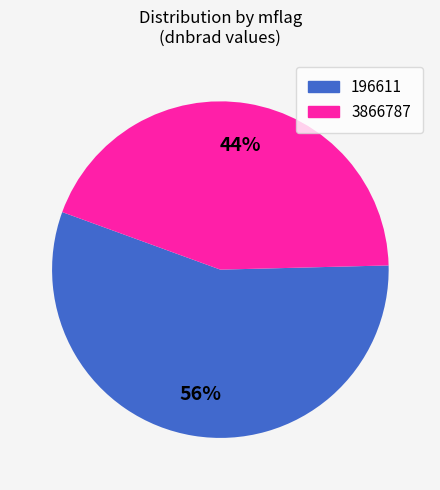

Between 3866787 and 196611, which is larger?

196611